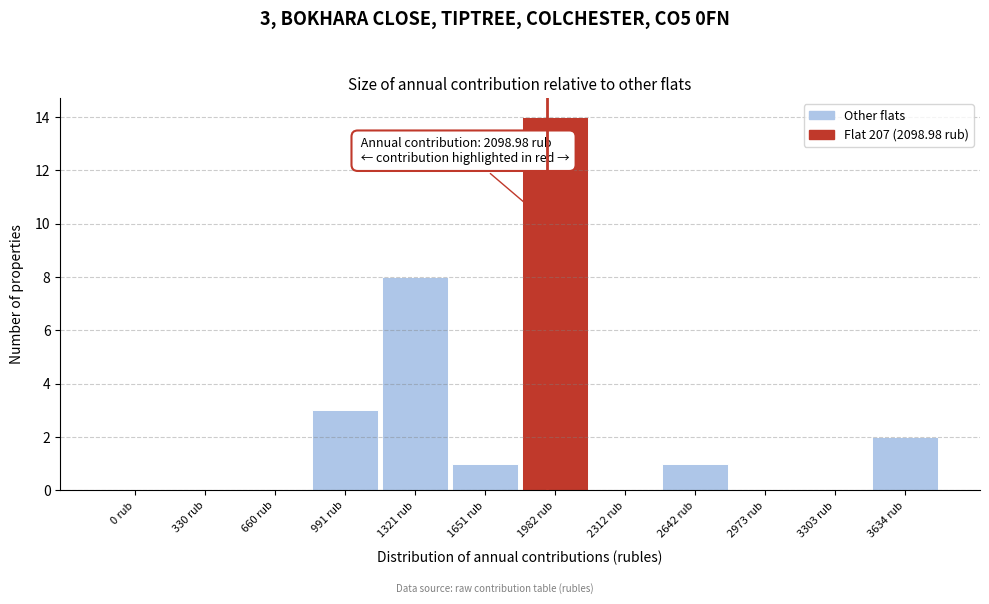

Reading left to right, what are all the values shown in this chart?

0 rub=0	330 rub=0	660 rub=0	991 rub=3	1321 rub=8	1651 rub=1	1982 rub=14	2312 rub=0	2642 rub=1	2973 rub=0	3303 rub=0	3634 rub=2